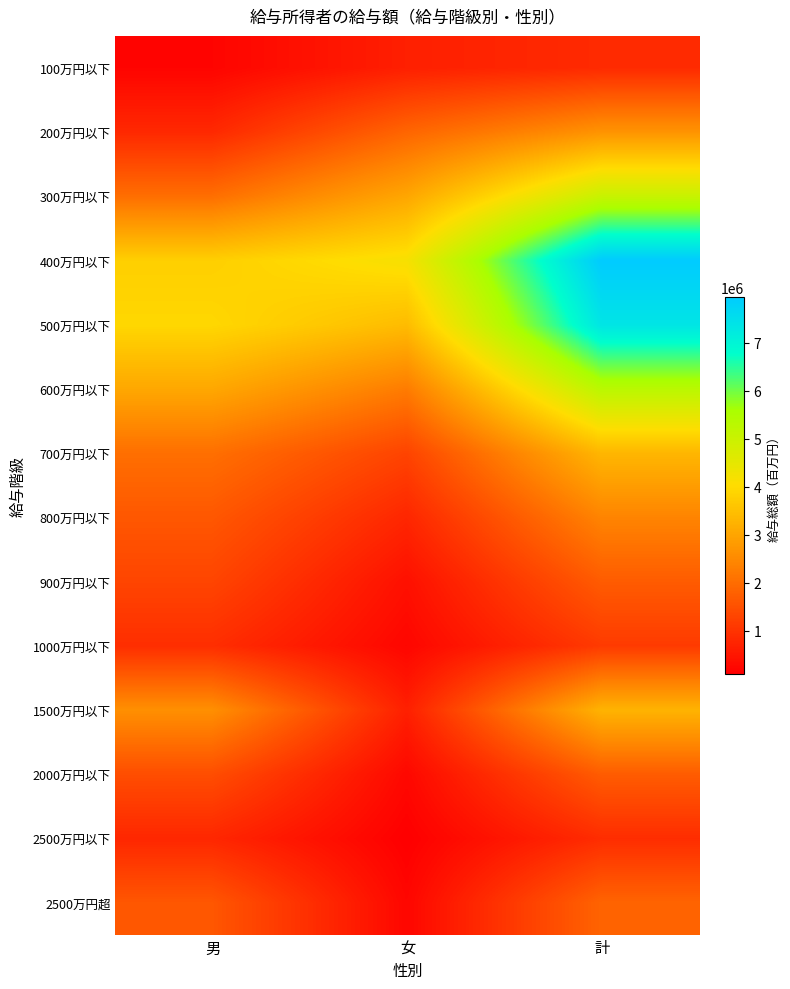

At 男, list the series in order from largest to smallest.

500万円以下, 400万円以下, 600万円以下, 1500万円以下, 700万円以下, 300万円以下, 800万円以下, 2500万円超, 2000万円以下, 900万円以下, 1000万円以下, 200万円以下, 2500万円以下, 100万円以下